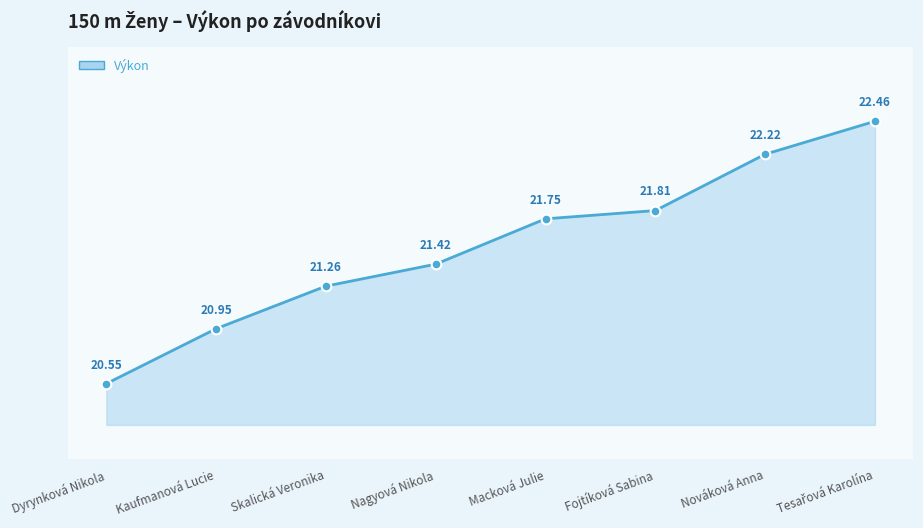

At which category does the chart reach its minimum across all series?

Dyrynková Nikola